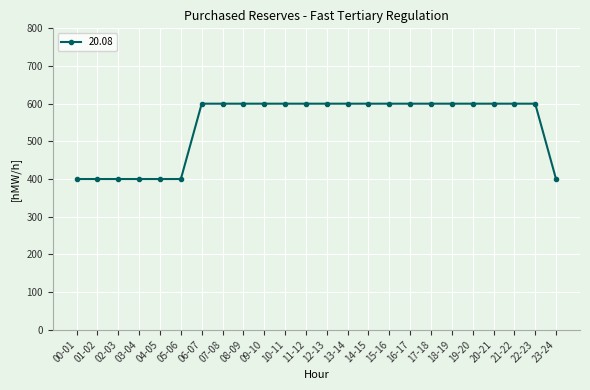

What is the maximum value shown in the chart?

600